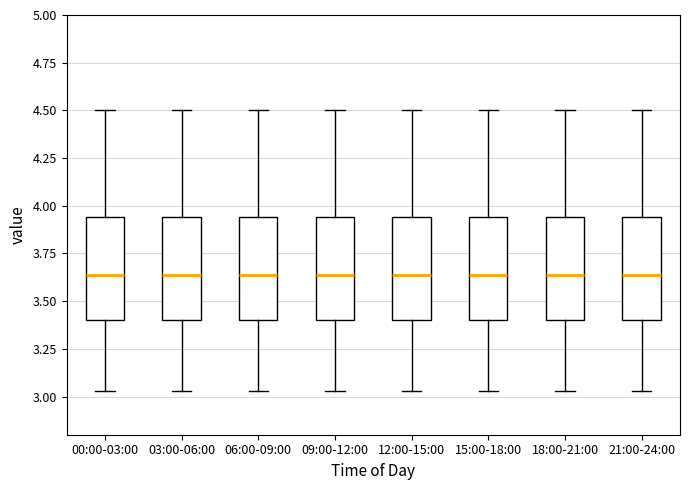

Where does the upper whisker of the box for 03:00-06:00 end on the y-axis? The values are not printed on the chart, so give them approximately, as read against the axis.

4.50